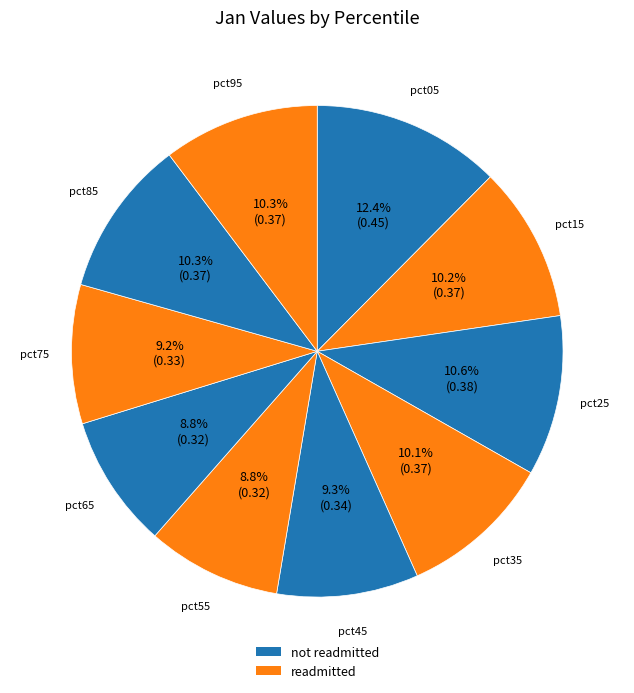

How many segments does this pie chart have?

10